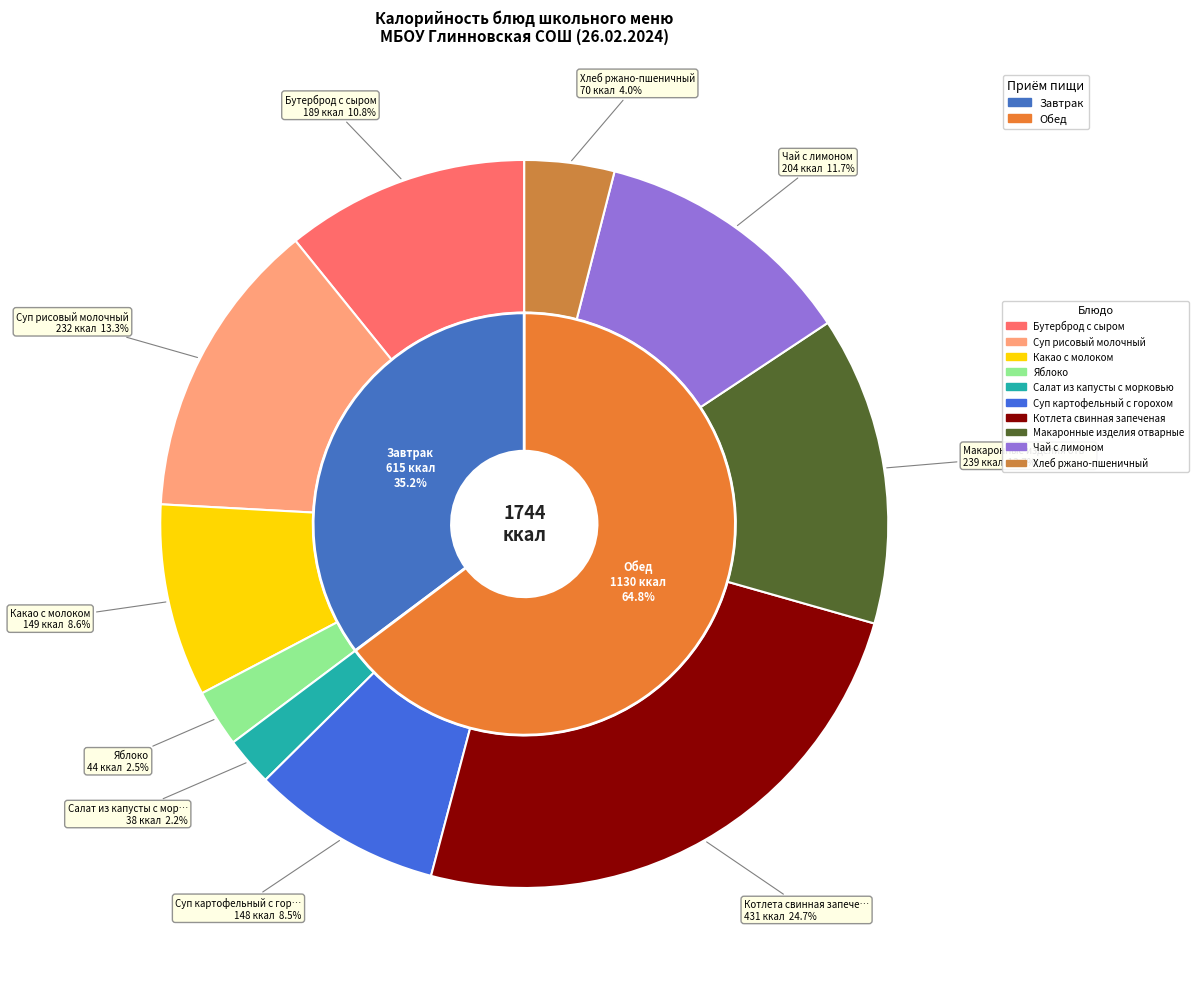

Rank the categories by value from highest to lowest.

Котлета свинная запеченая, Макаронные изделия отварные, Суп рисовый молочный, Чай с лимоном, Бутерброд с сыром, Какао с молоком, Суп картофельный с горохом, Хлеб ржано-пшеничный, Яблоко, Салат из капусты с морковью